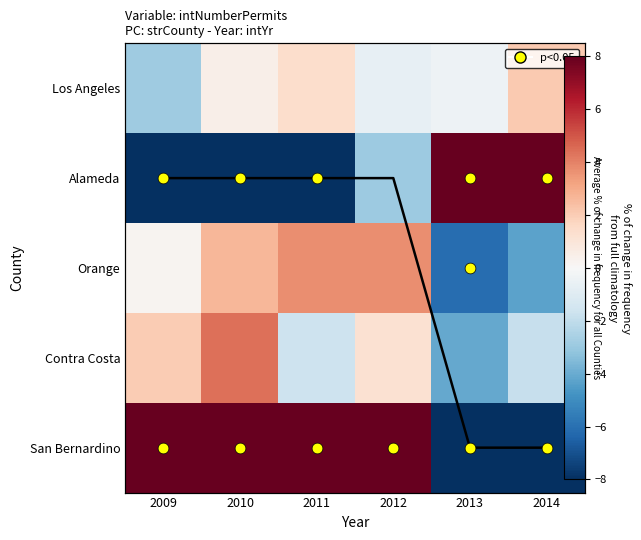

What is the total value across all series at 2009?

27.9